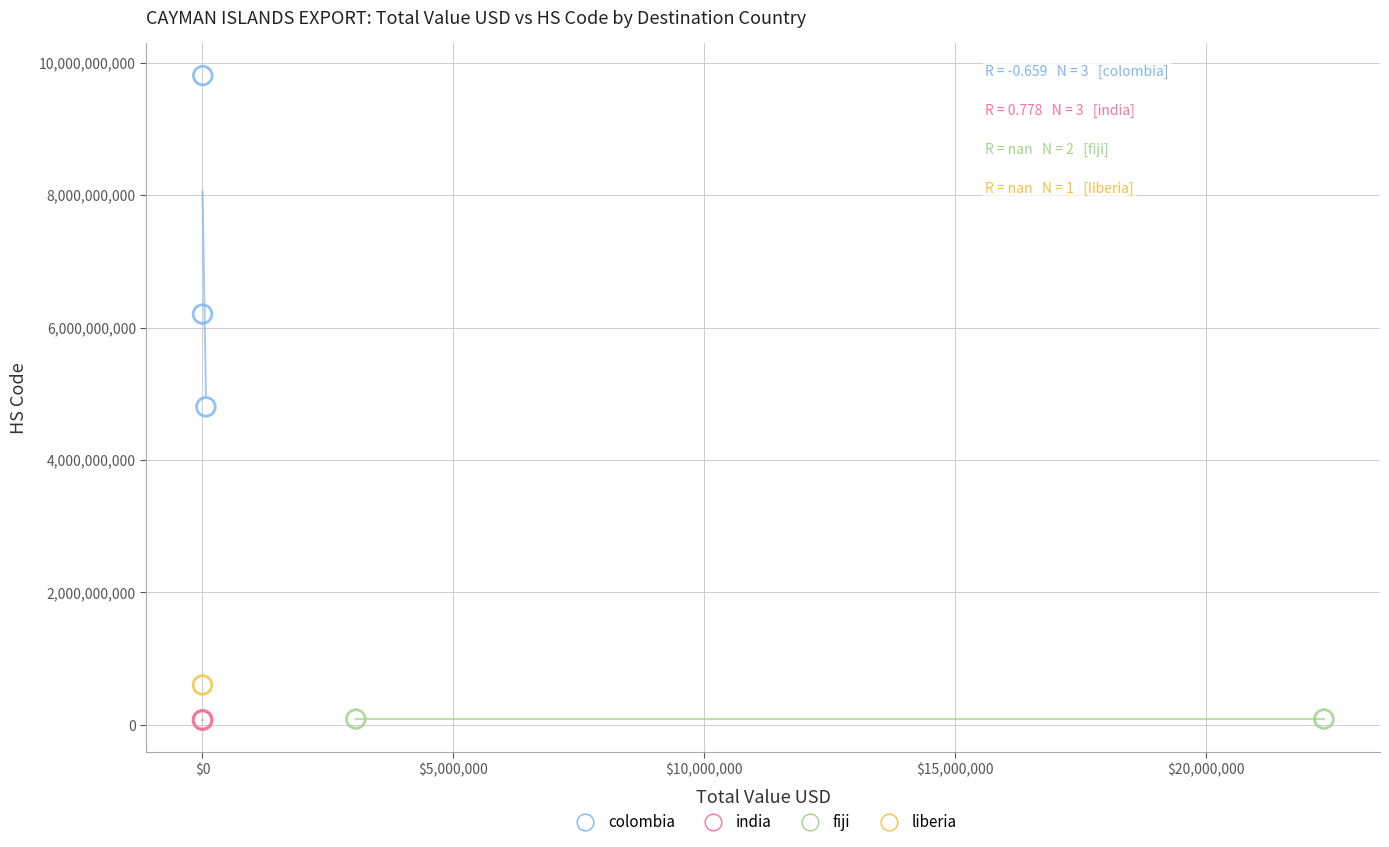

What are all the series names shown in the legend?

colombia, india, fiji, liberia